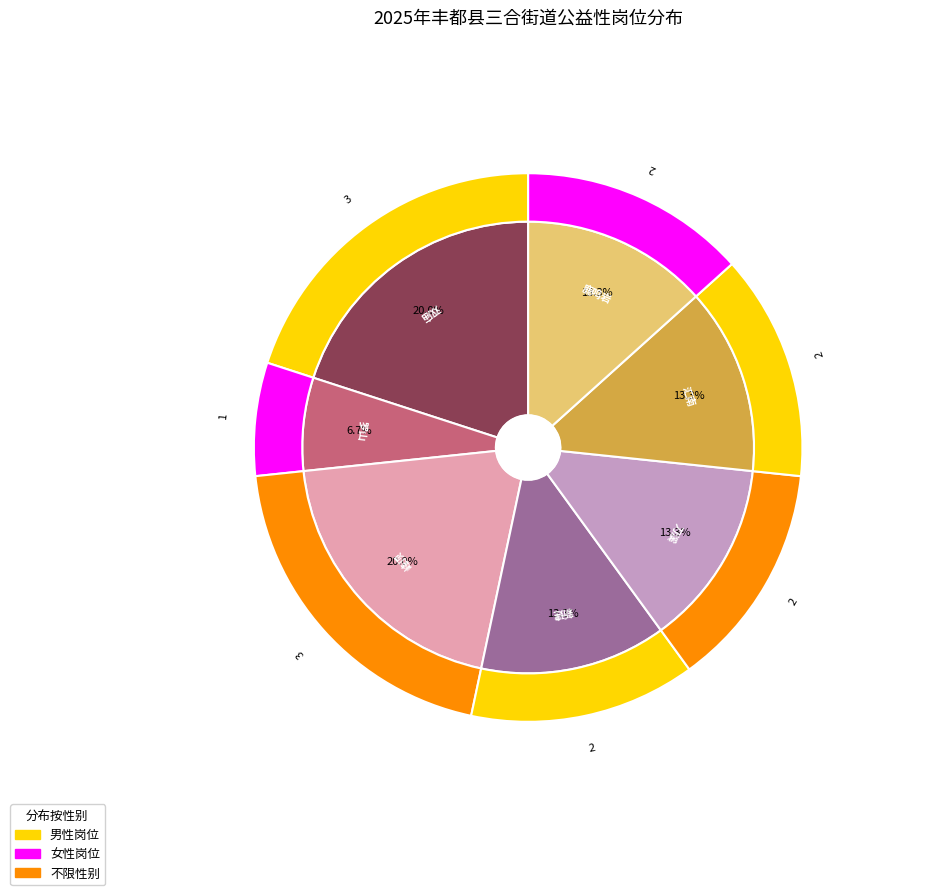

Which slice is the largest?

双庙